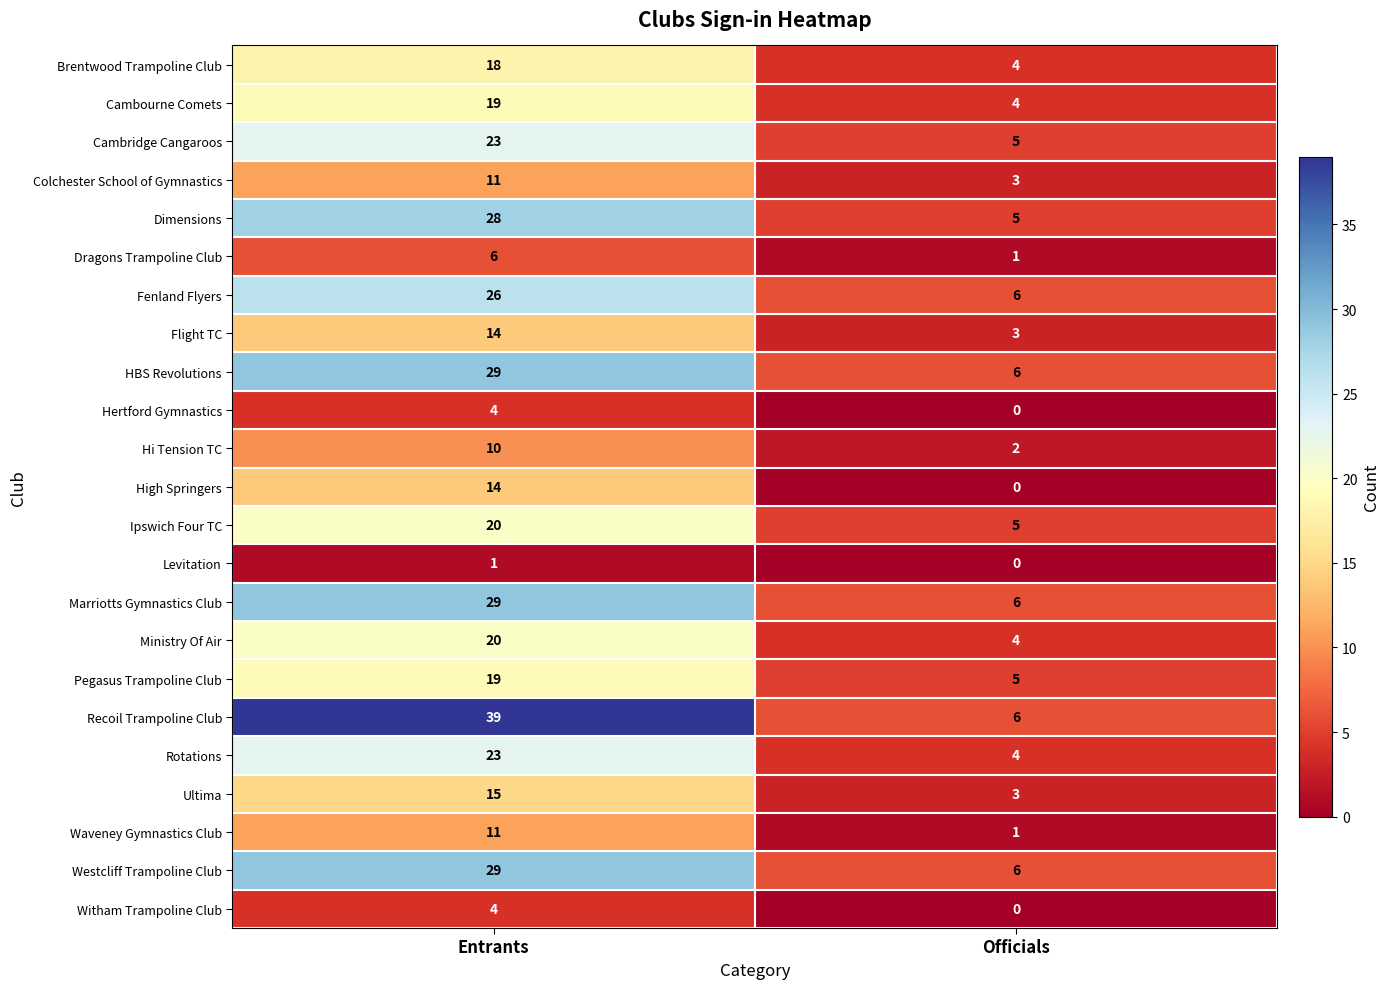

At which label is Westcliff Trampoline Club closest to 17?

Officials